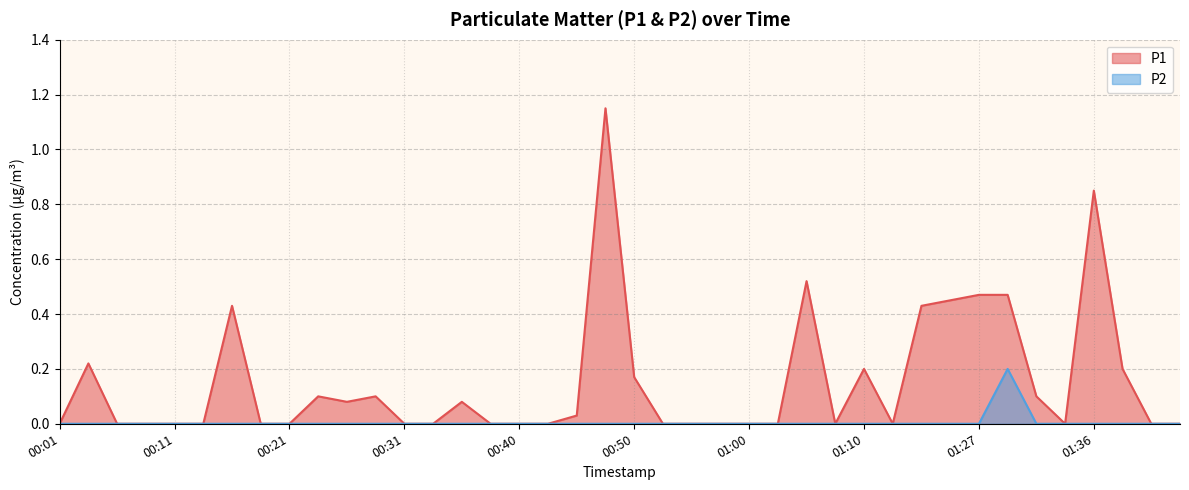

What is the label of the 14th point from the left?

00:33